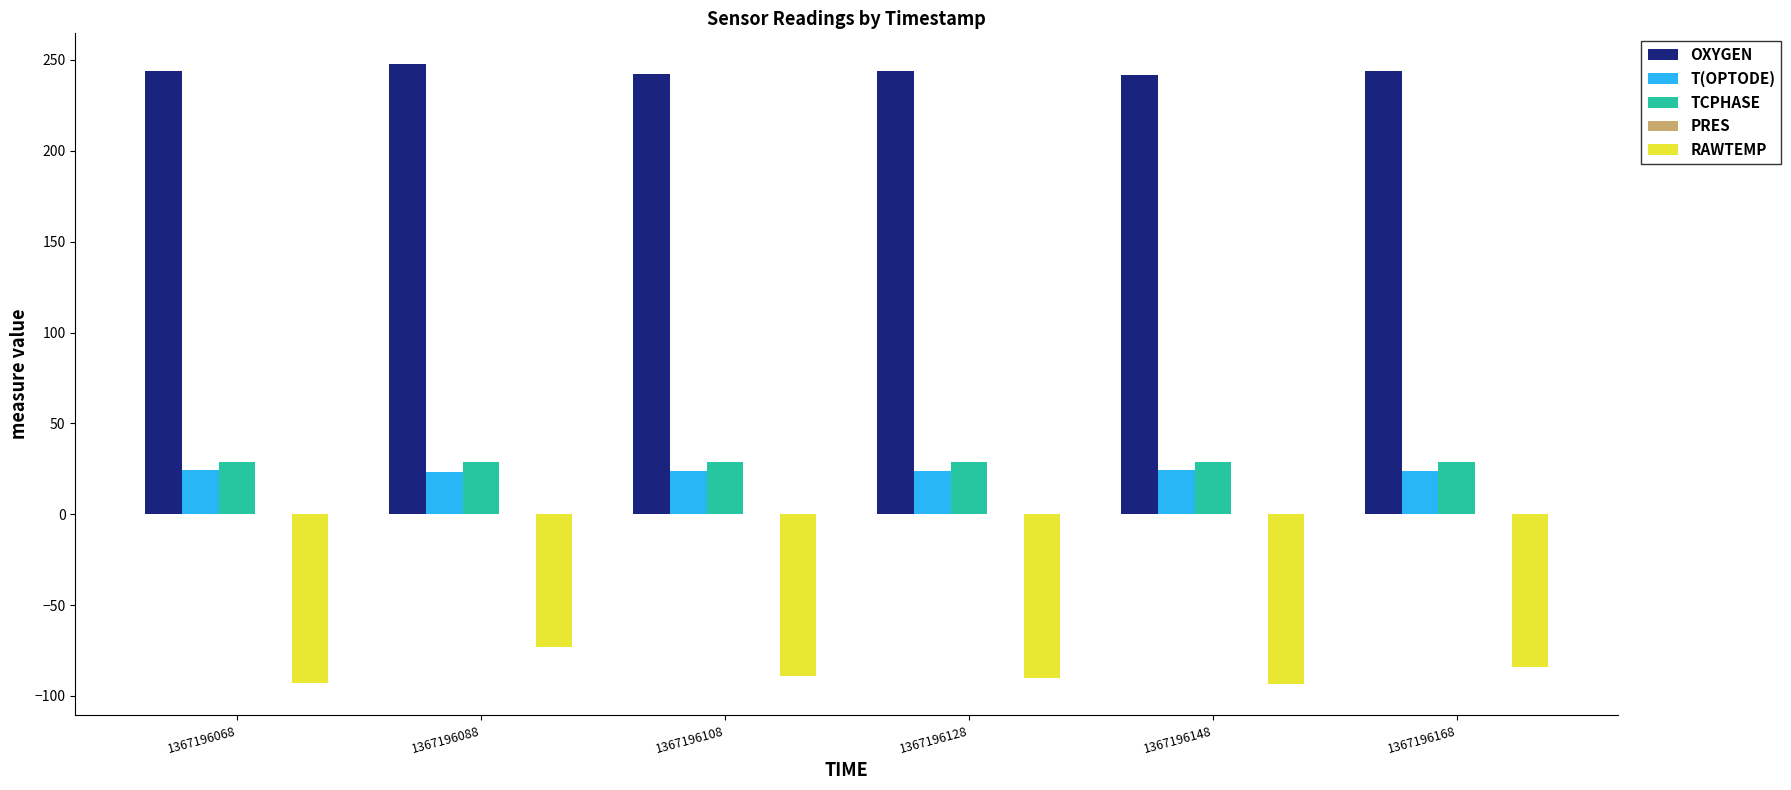

Which series has the largest total across all categories?

OXYGEN